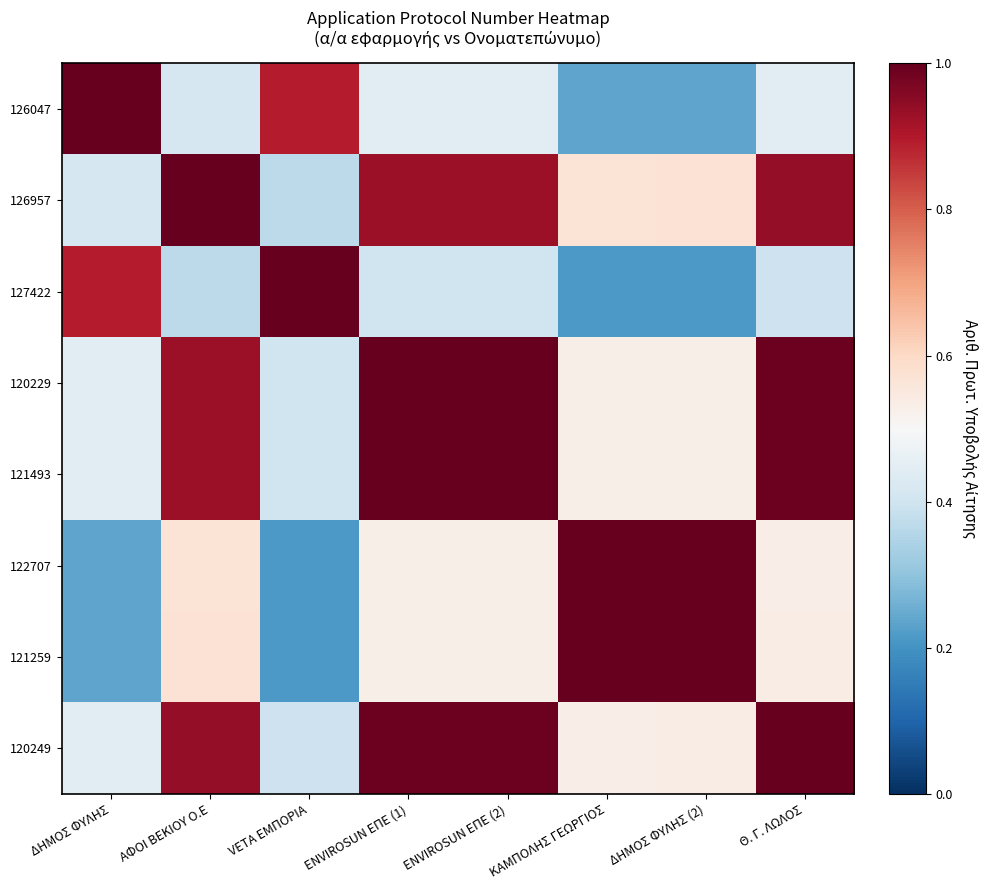

List the series in order of their peak value, lowest first.

126047, 126957, 127422, 120229, 121493, 122707, 121259, 120249